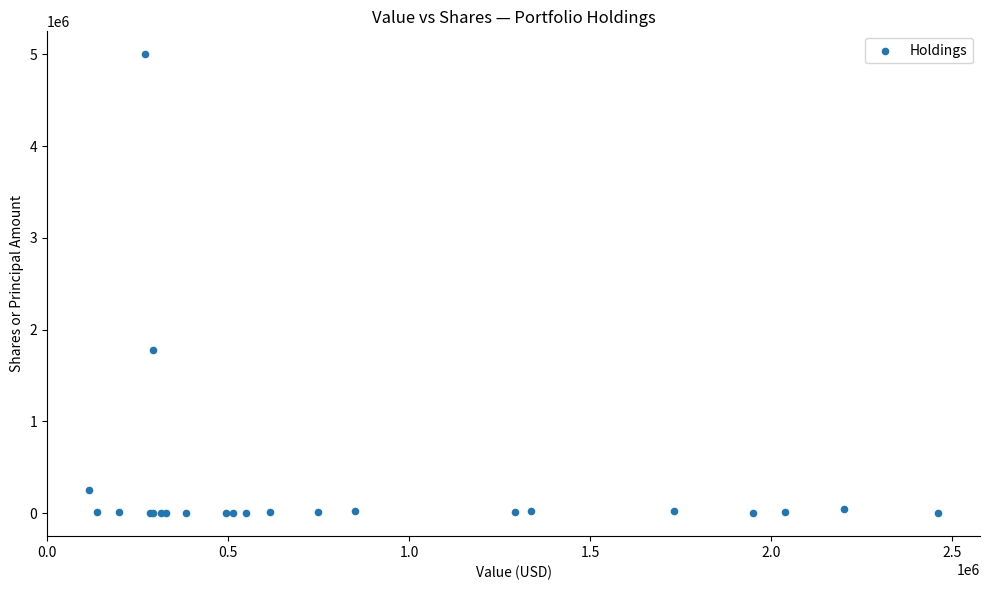

What Y value in the scatter plot is closest to 2500009?

1775000